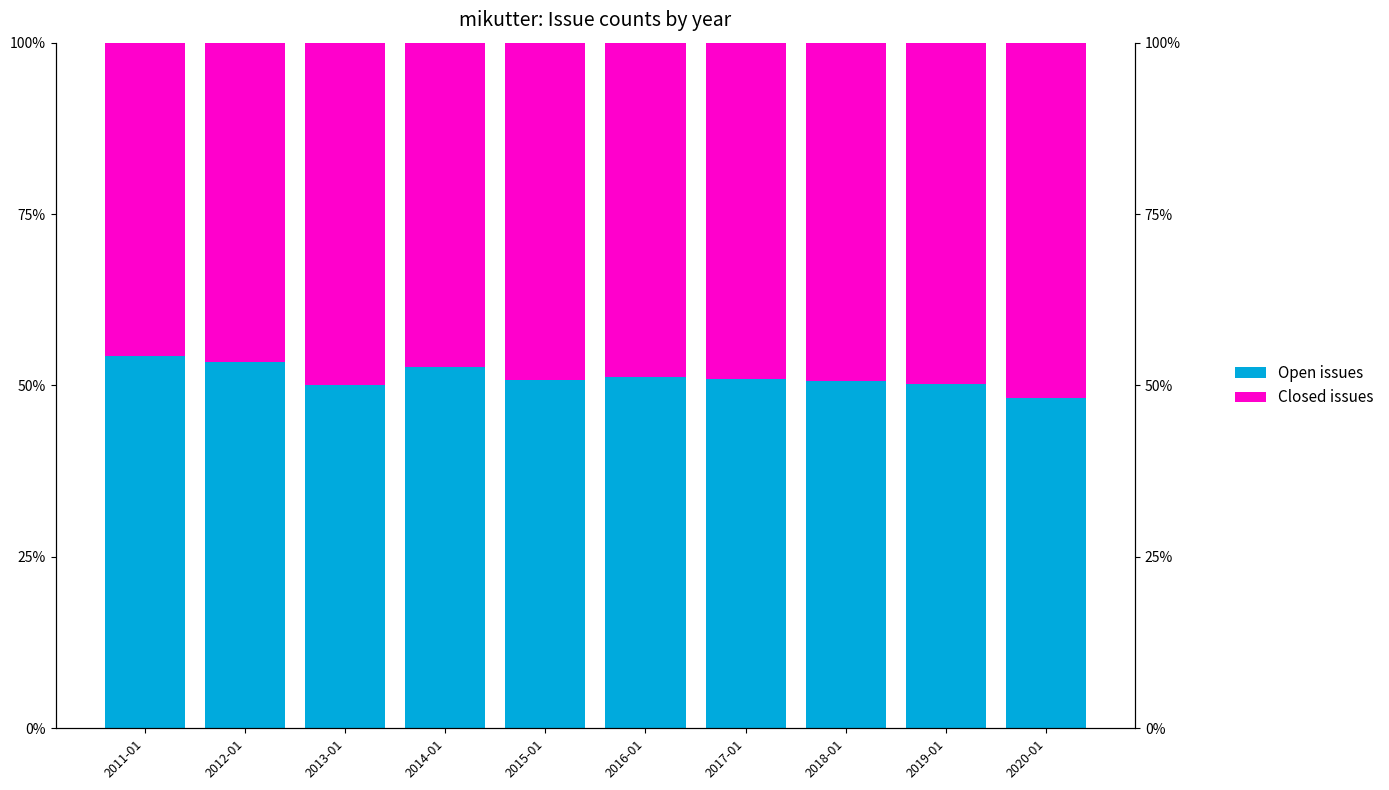

What is the minimum value for Open issues?

0.5